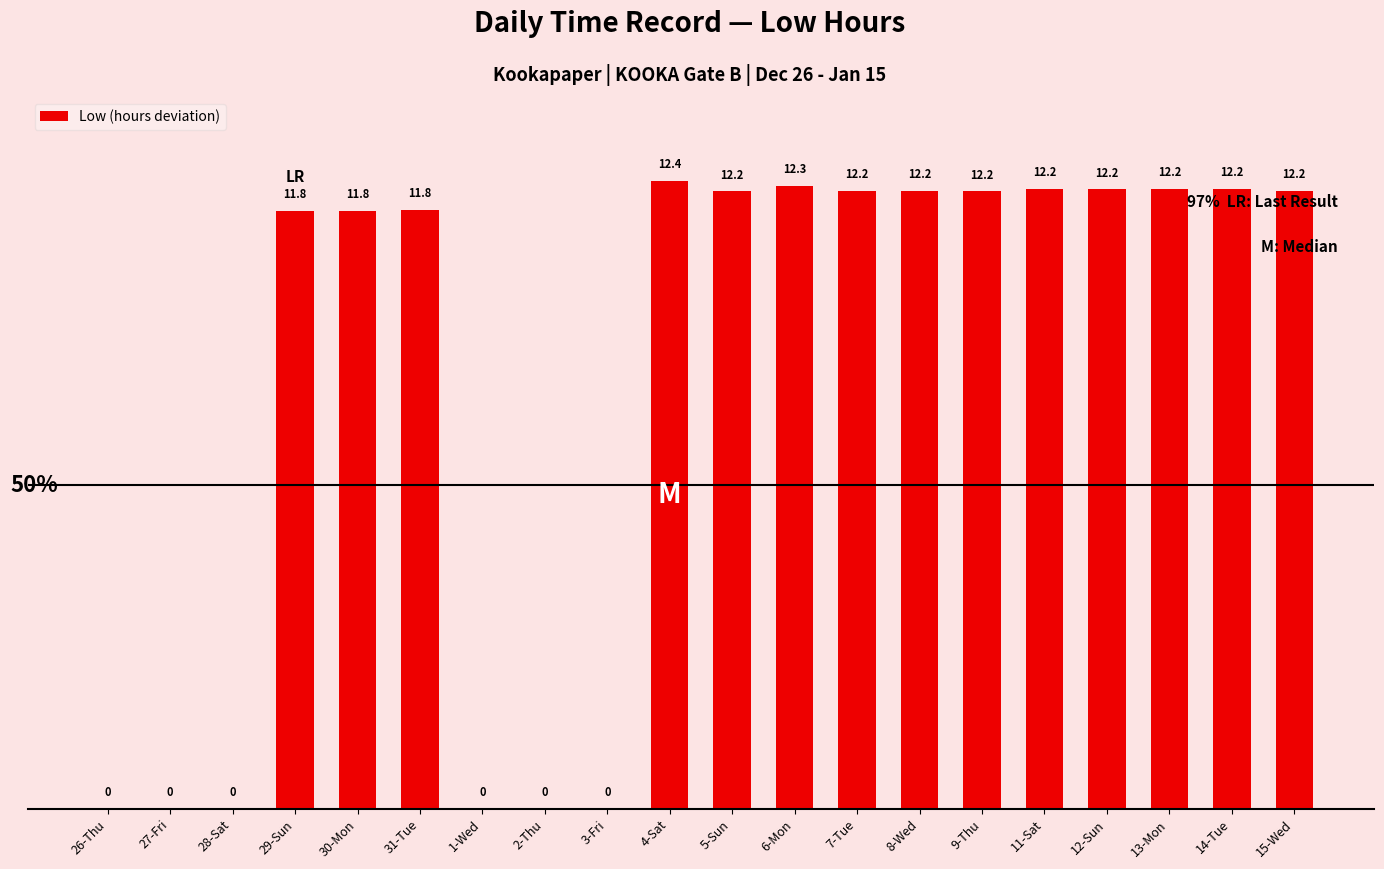

Reading right to left, list all the values displayed in this chart.

95.5	95.8	95.8	95.7	95.8	95.4	95.5	95.5	96.3	95.4	97.0	0.0	0.0	0.0	92.5	92.4	92.5	0.0	0.0	0.0